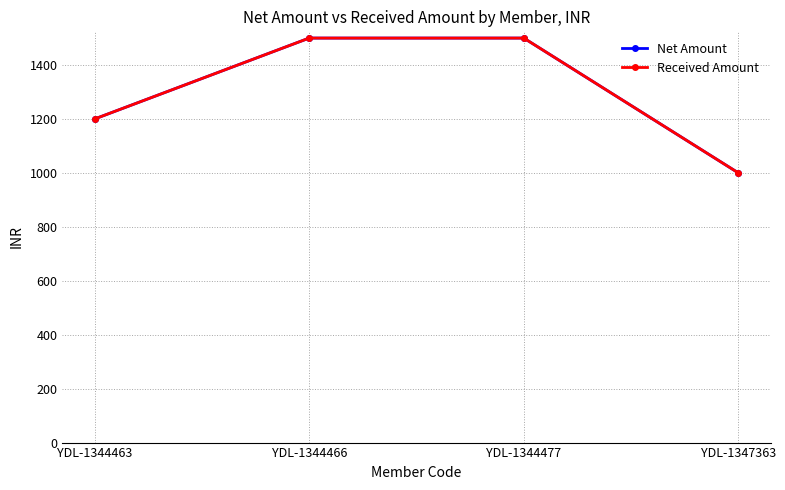

Is this an area chart (filled region under the line)?

No